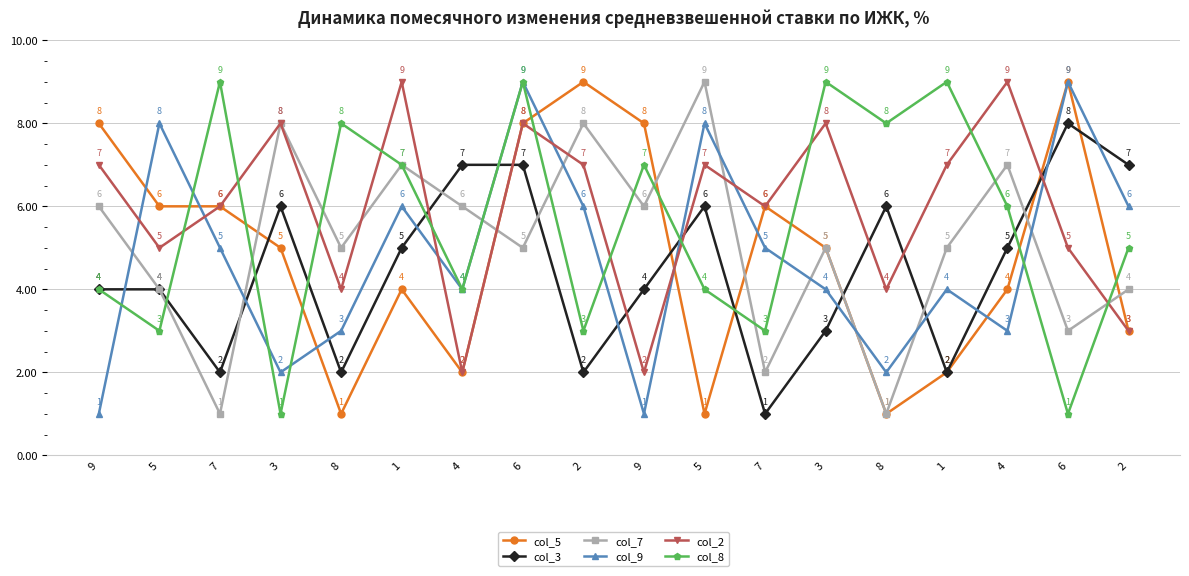

Reading left to right, what are all the values shown in this chart?

col_5: 8	6	6	5	1	4	2	8	9	8	1	6	5	1	2	4	9	3
col_3: 4	4	2	6	2	5	7	7	2	4	6	1	3	6	2	5	8	7
col_7: 6	4	1	8	5	7	6	5	8	6	9	2	5	1	5	7	3	4
col_9: 1	8	5	2	3	6	4	9	6	1	8	5	4	2	4	3	9	6
col_2: 7	5	6	8	4	9	2	8	7	2	7	6	8	4	7	9	5	3
col_8: 4	3	9	1	8	7	4	9	3	7	4	3	9	8	9	6	1	5